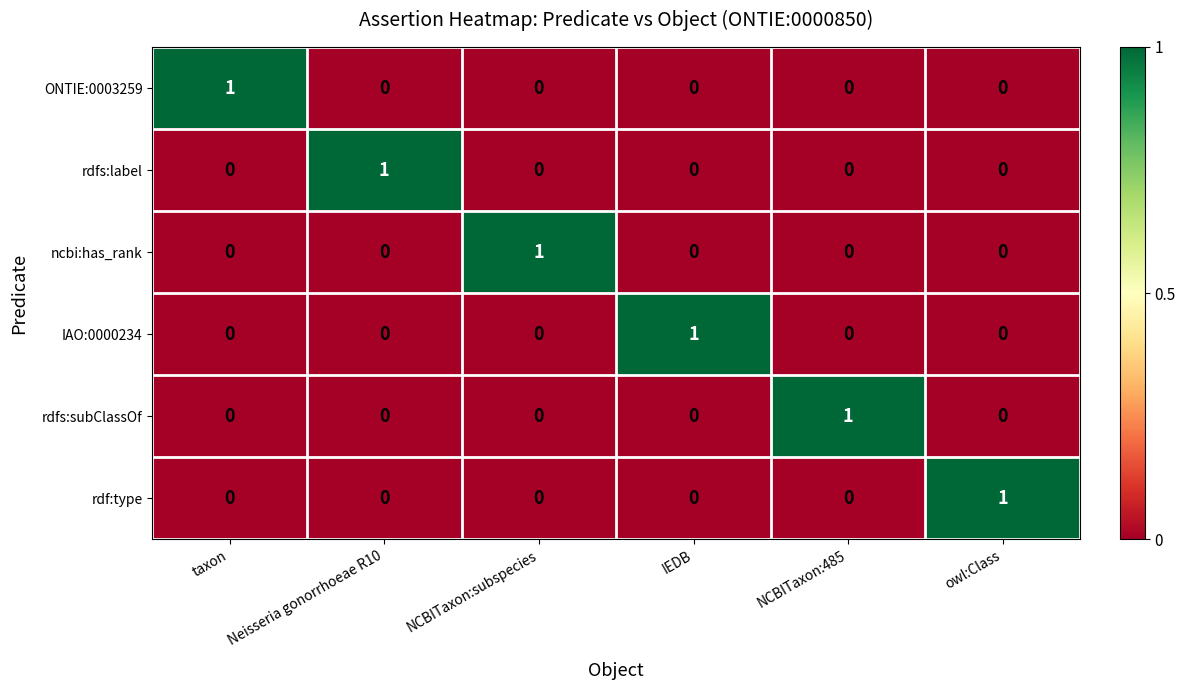

What is the total value across all series at IEDB?

1